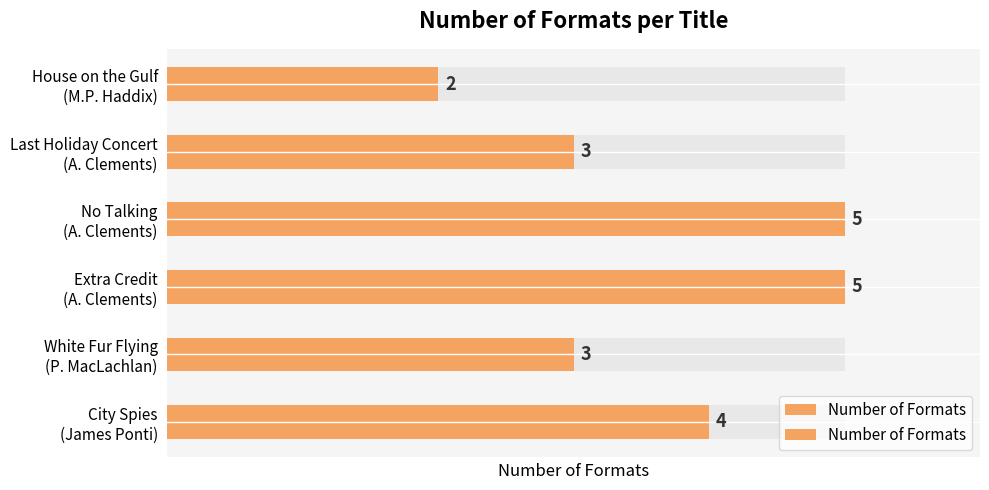

What is the value of the 3rd bar from the left?

5